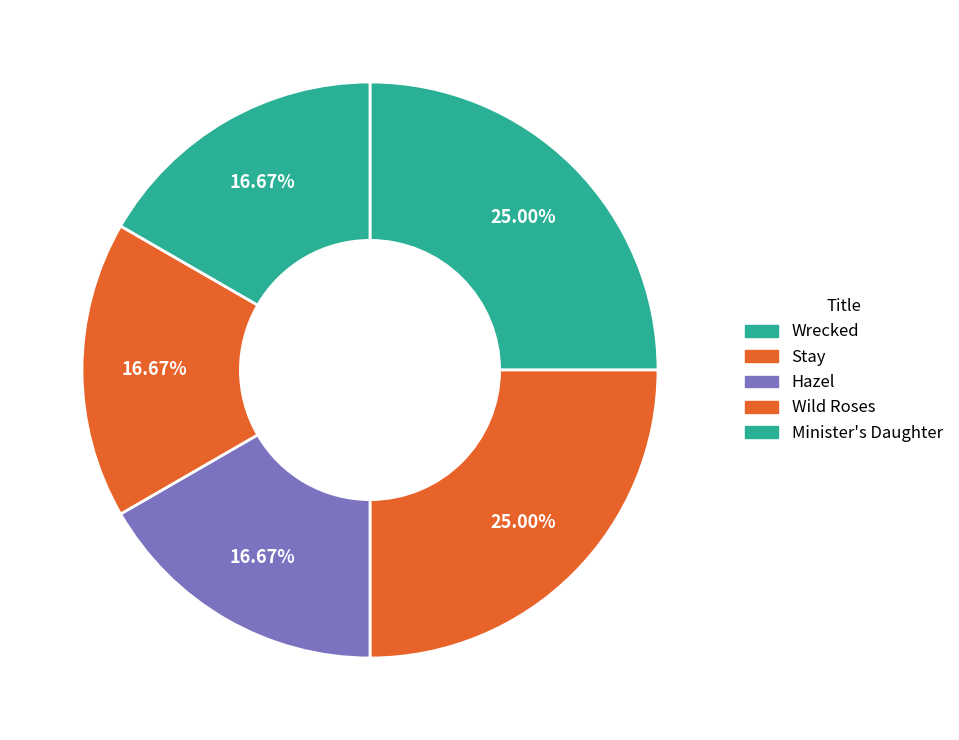

Between Wrecked and Wild Roses, which is larger?

Wrecked